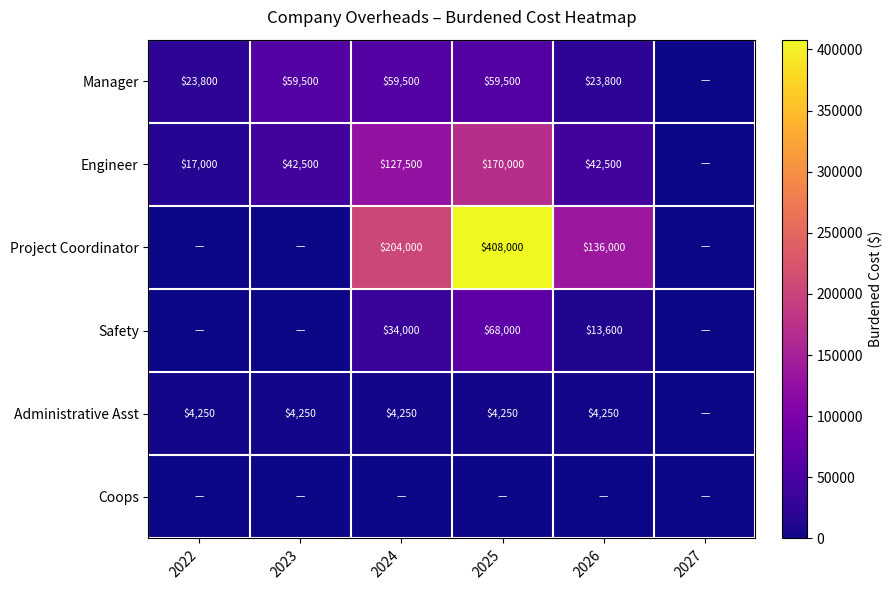

The value of Manager at 2022 is 8334. True or false?

False